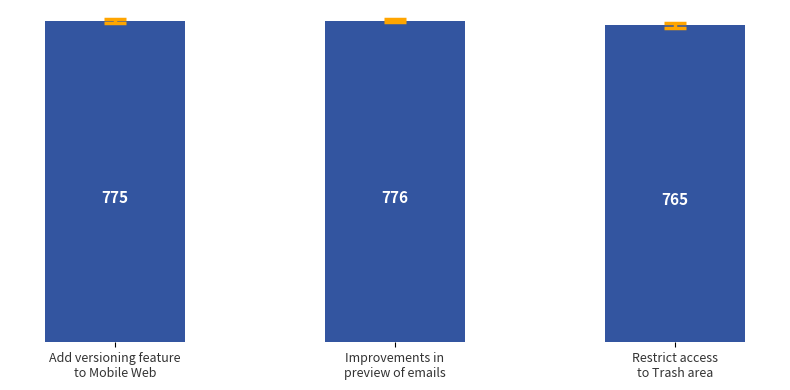

How many categories are shown in the chart?

3